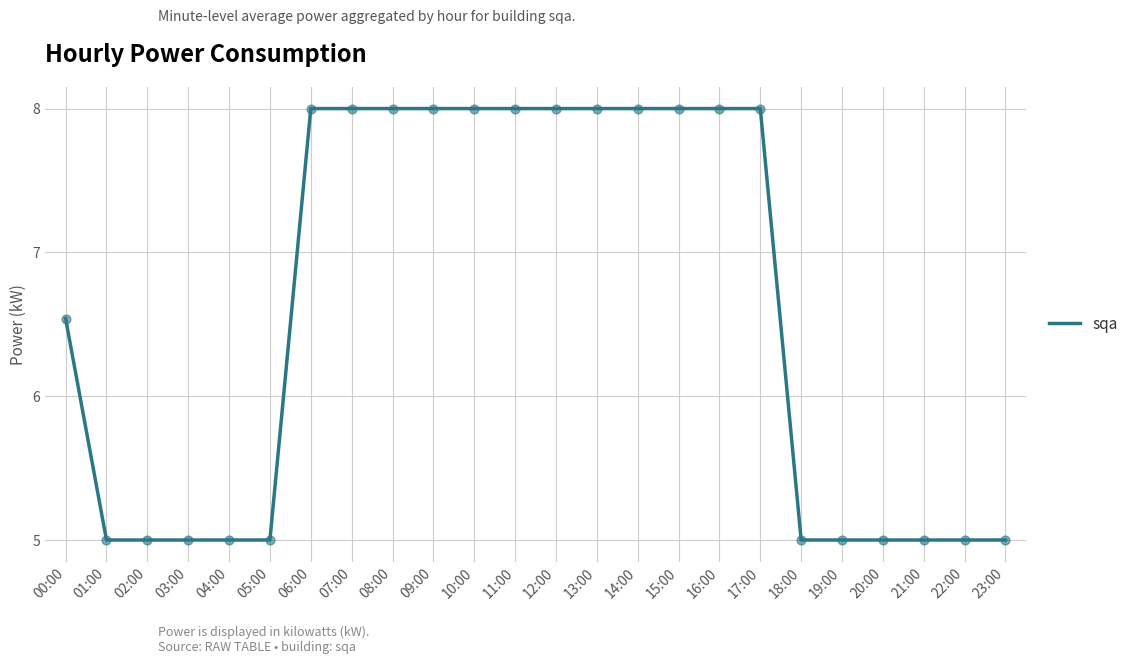

What is the change in value from 09:00 to 19:00?

-3.0